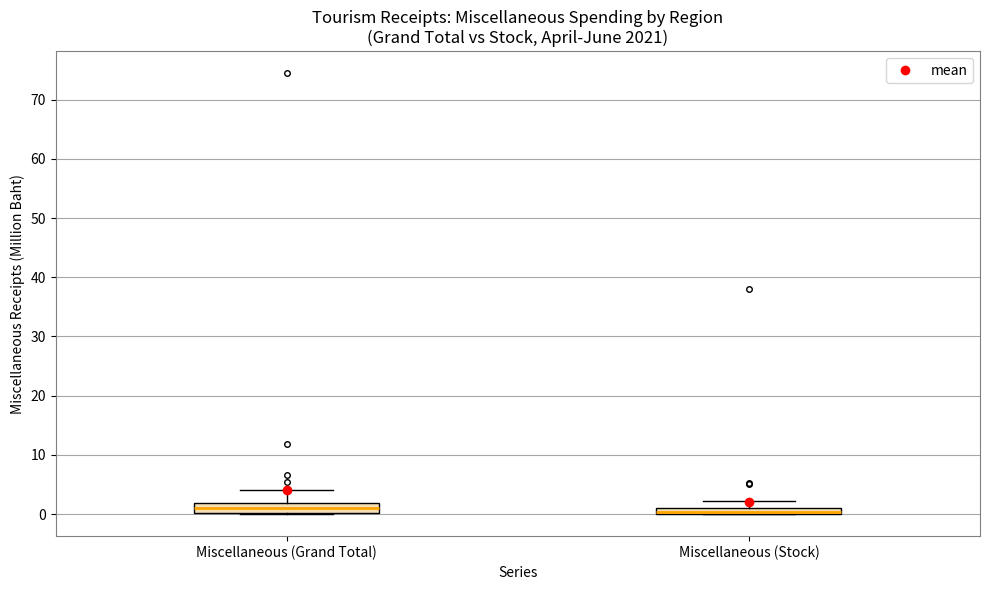

Where does the upper whisker of the box for Miscellaneous (Stock) end on the y-axis? The values are not printed on the chart, so give them approximately, as read against the axis.

2